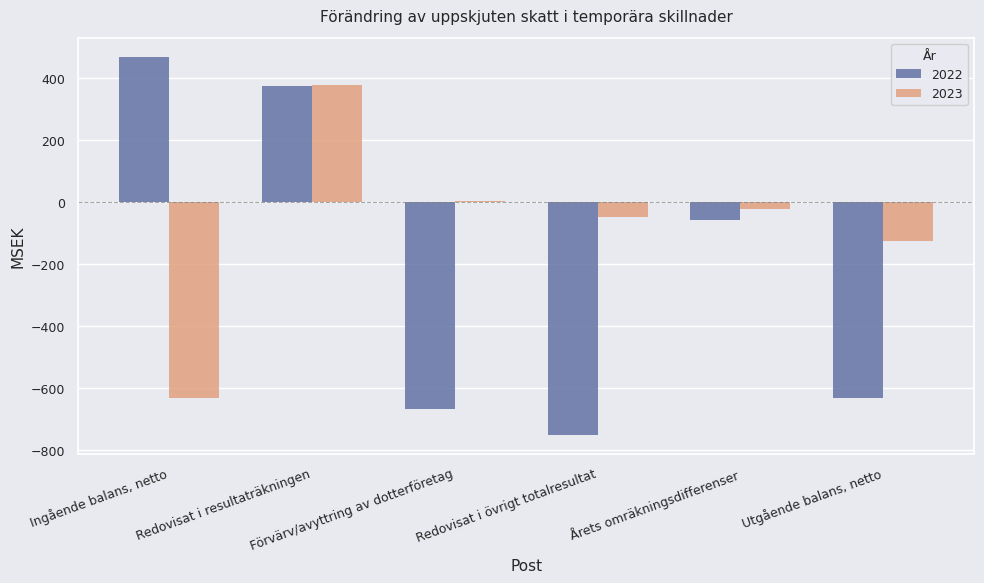

True or false: 2022 has a value of 375 at Redovisat i resultaträkningen.

True